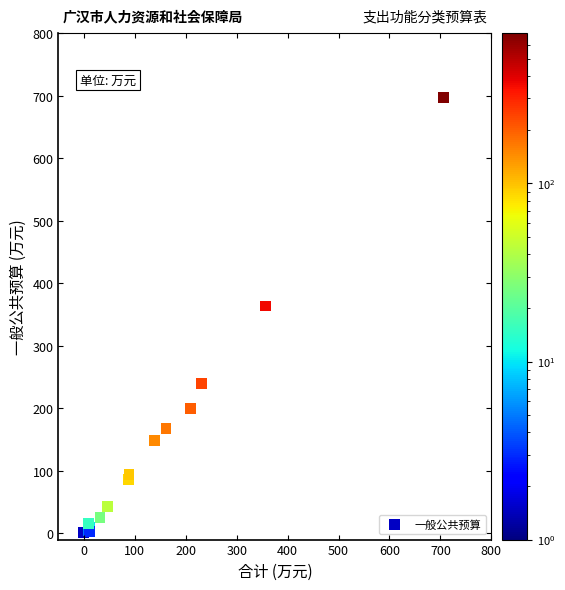

What Y value in the scatter plot is closest to 349?

363.6